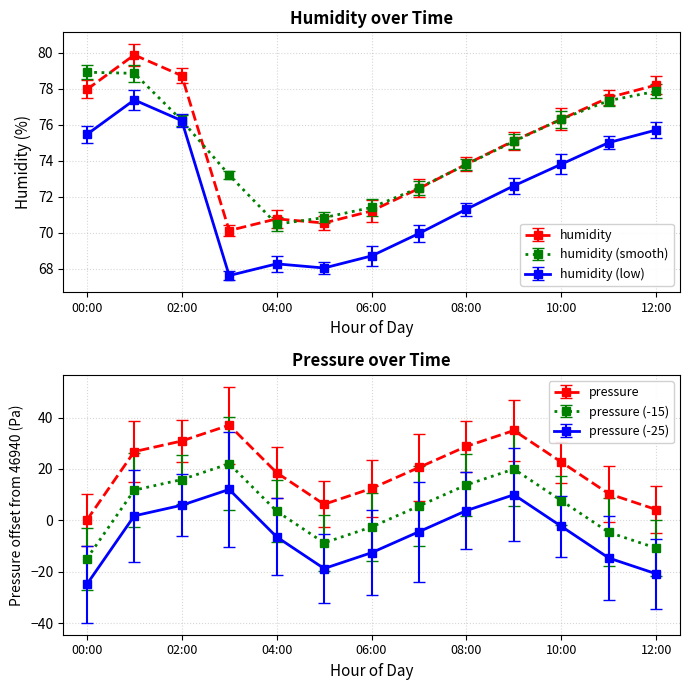

Rank the categories by humidity value from highest to lowest.

01:00, 02:00, 12:00, 00:00, 11:00, 10:00, 09:00, 08:00, 07:00, 06:00, 04:00, 05:00, 03:00